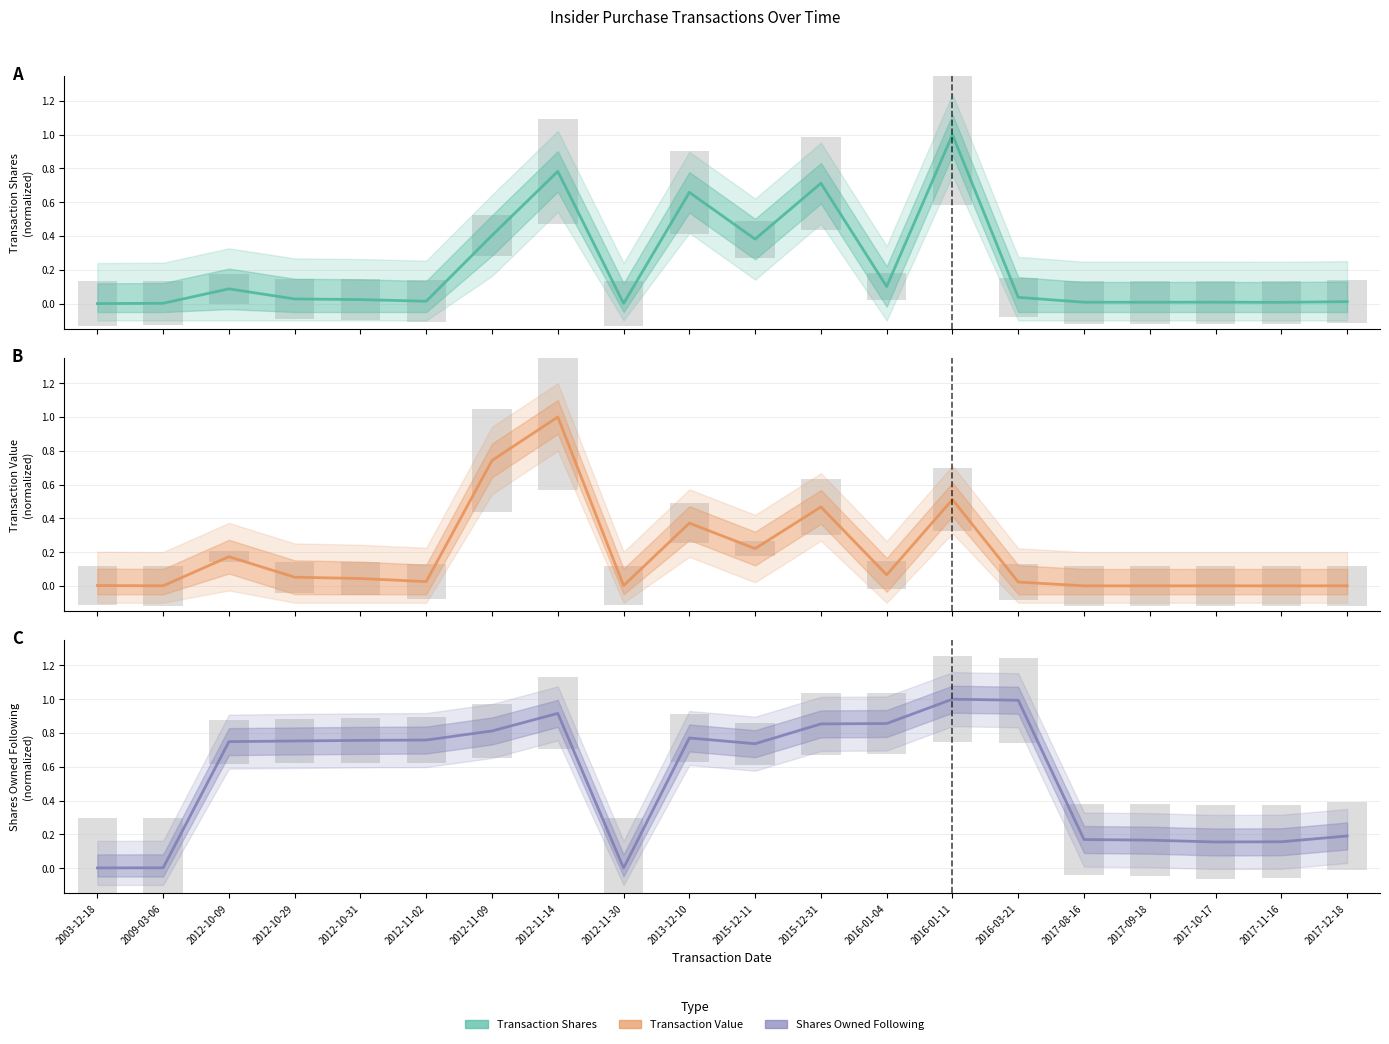

What is the label of the 17th bar from the right?

2012-10-29